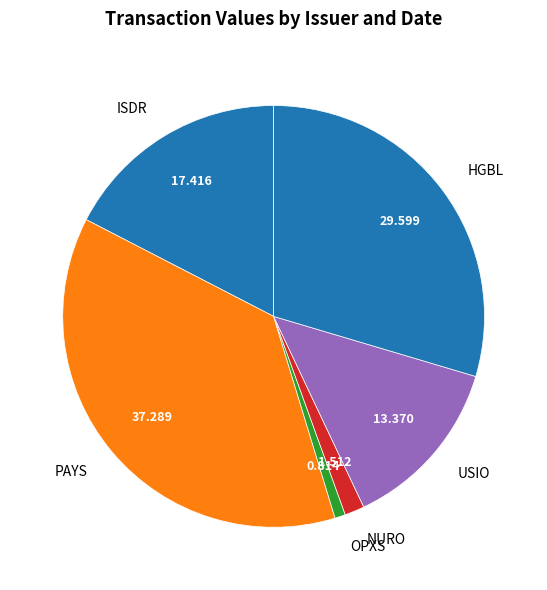

Rank the categories by value from highest to lowest.

PAYS, HGBL, ISDR, USIO, NURO, OPXS